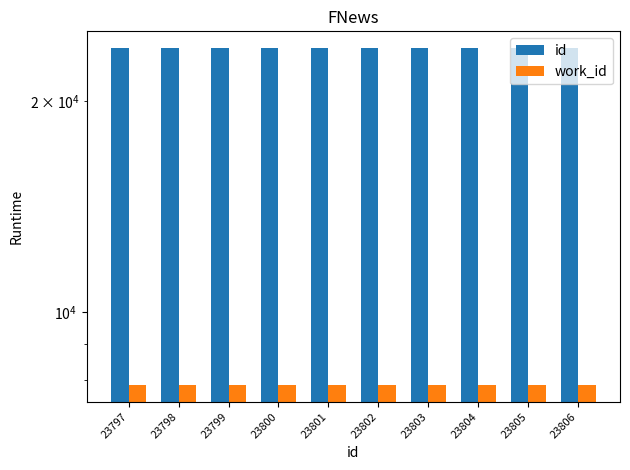

List the labels in order of work_id value, largest first.

23797, 23798, 23799, 23800, 23801, 23802, 23803, 23804, 23805, 23806